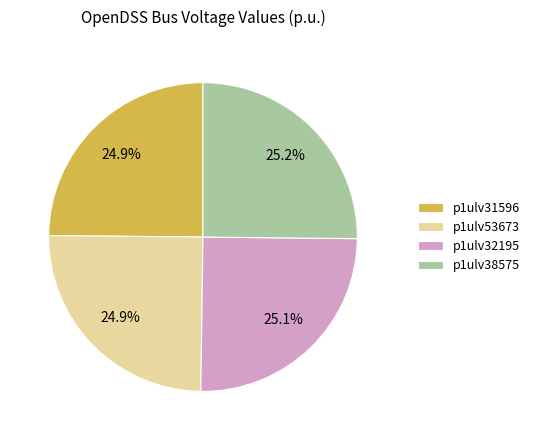

To the nearest percent, what portion does p1ulv32195 represent?

25%